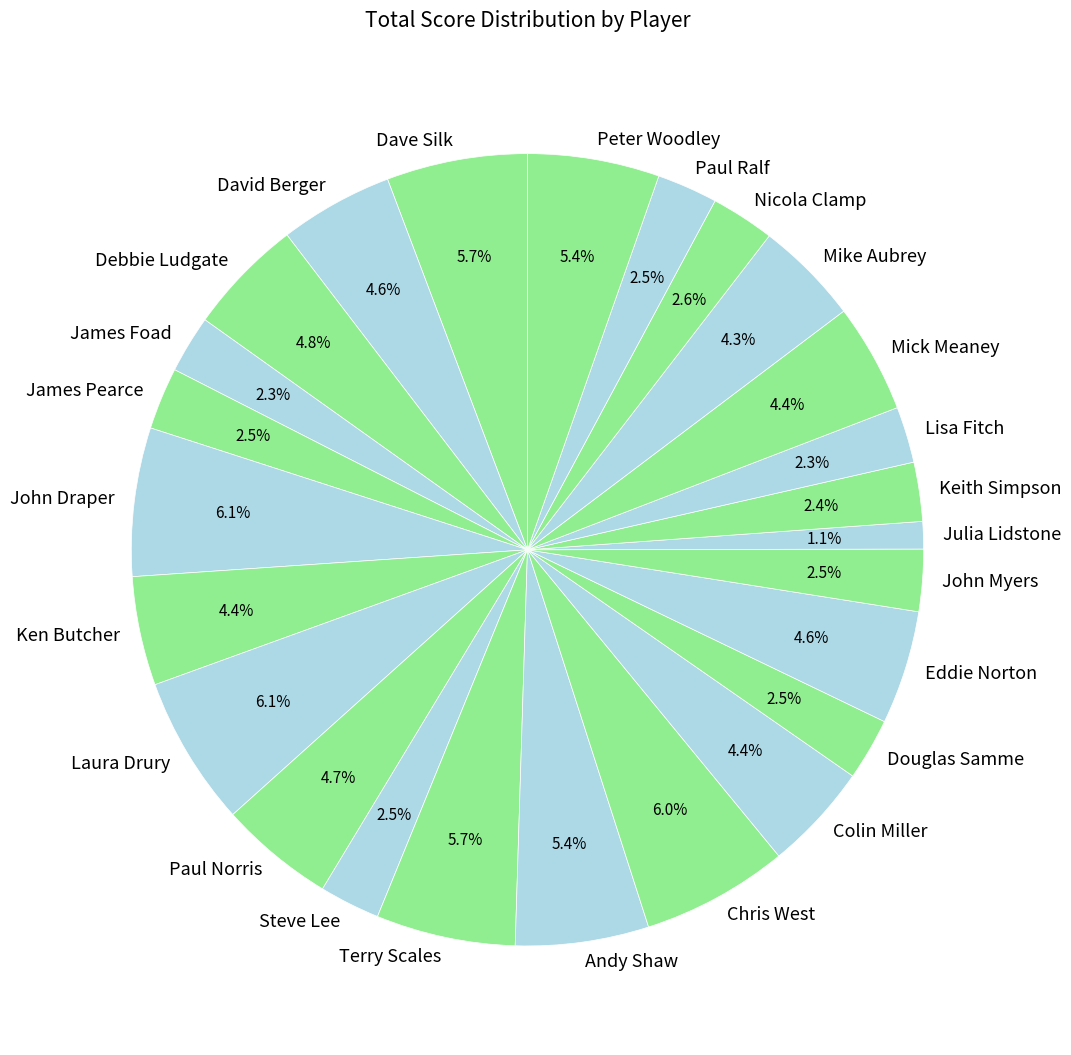

Count the number of slices in the pie.

25